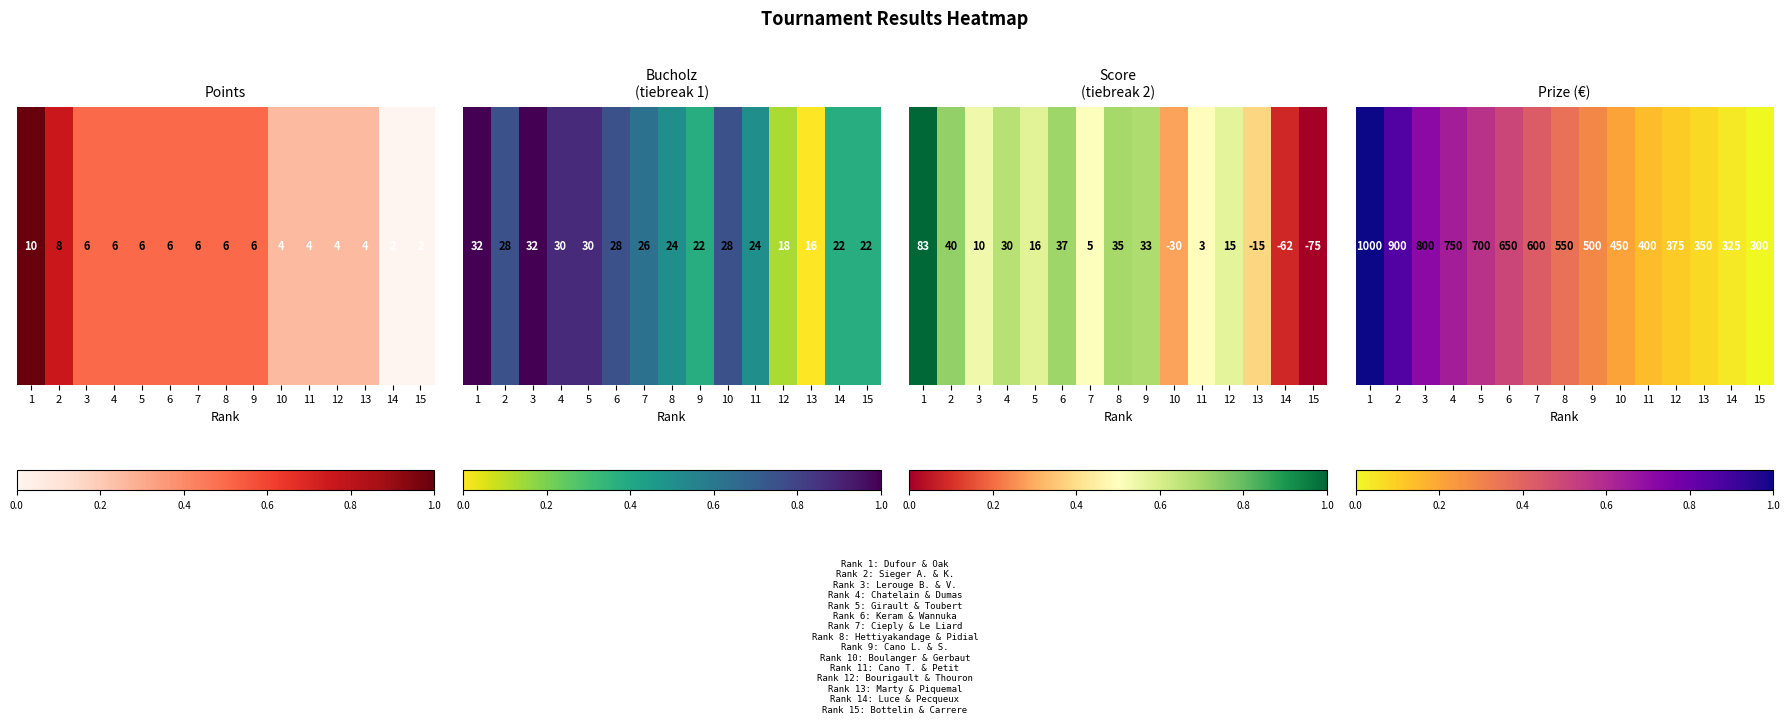

What is the difference between the values at 12 and 9?

0.2